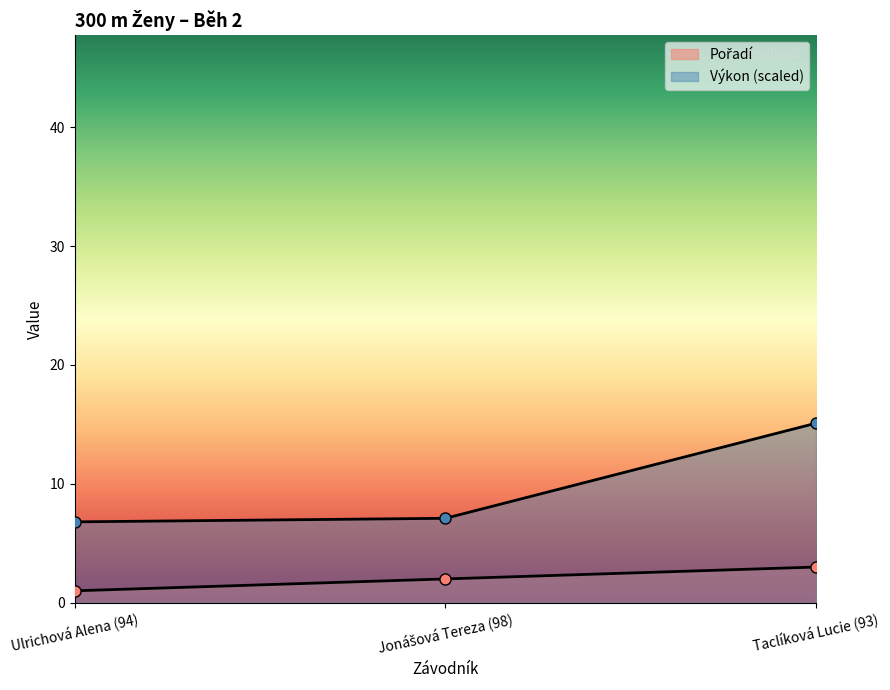

Reading right to left, what are all the values shown in this chart?

Pořadí: 3.0	2.0	1.0
Výkon: 15.1	7.1	6.8